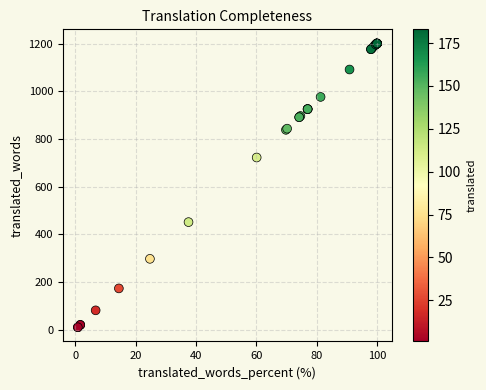

What Y value in the scatter plot is closest to 605?

722